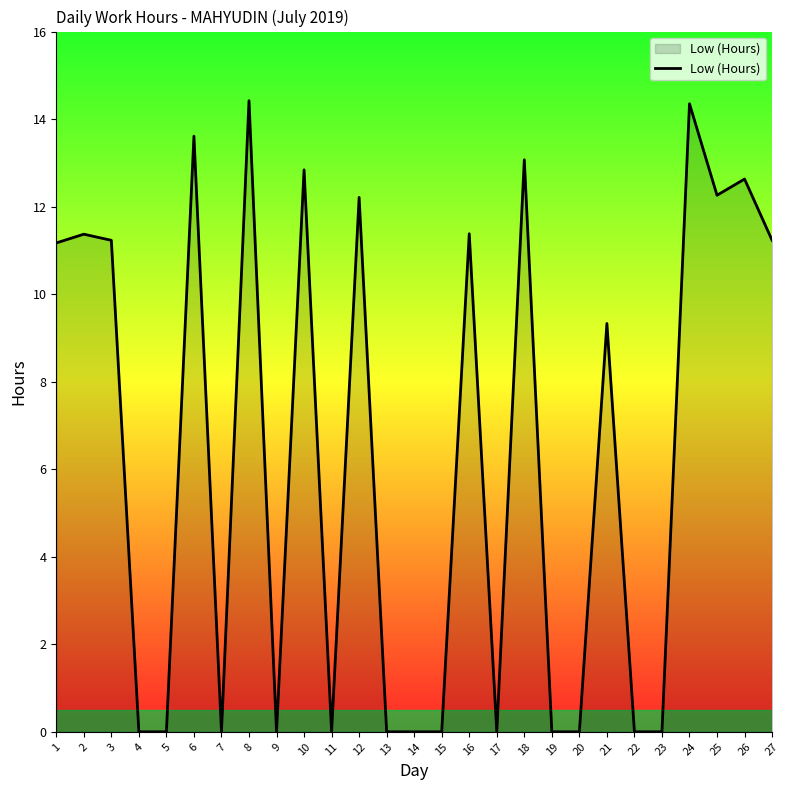

What is the change in value from 25 to 27?

-1.0